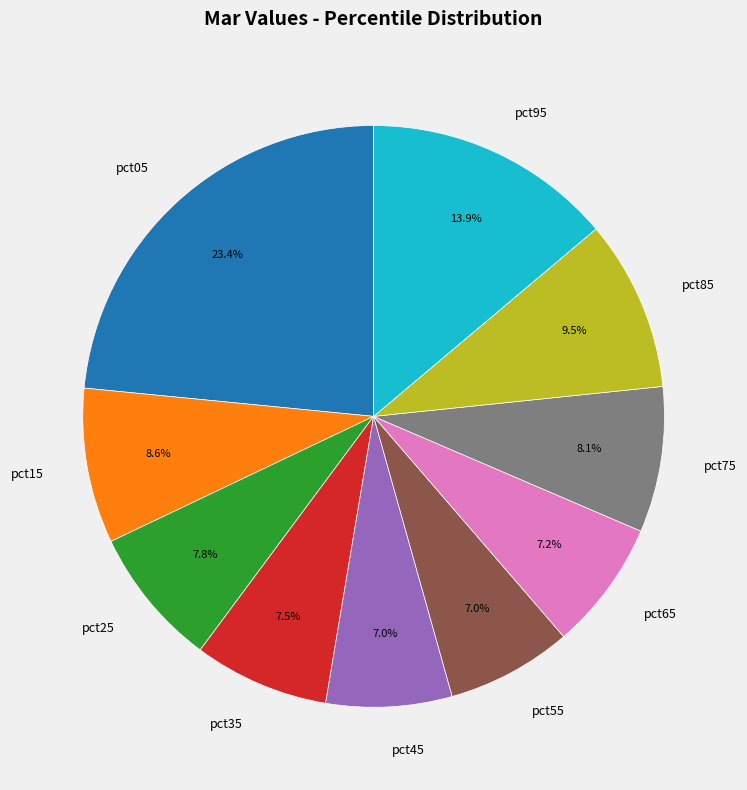

Combined, do pct05 and pct75 account for over 50%?

No